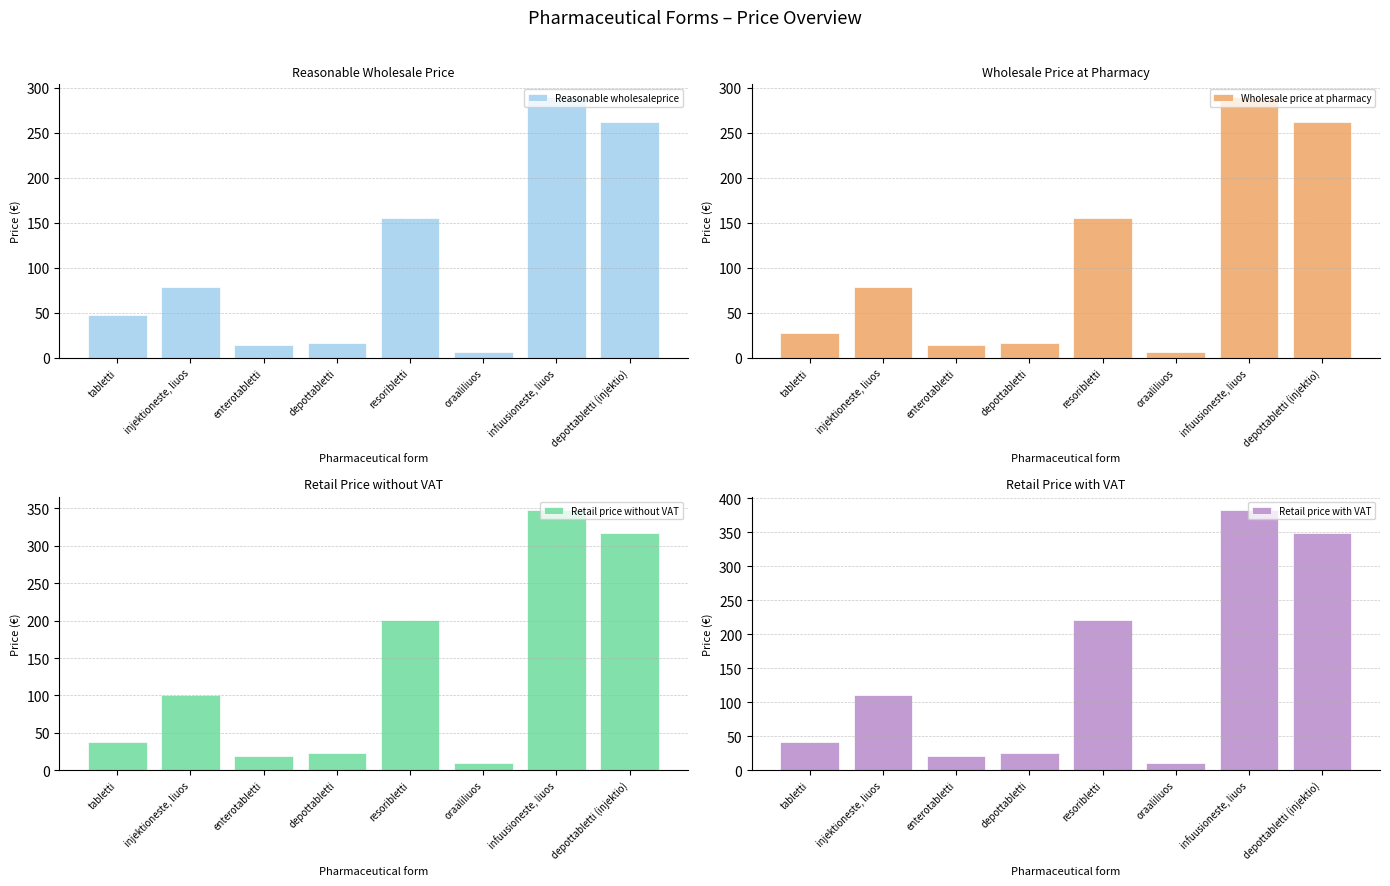

What is the value of the Retail price without VAT bar at the 4th from the left?

22.6